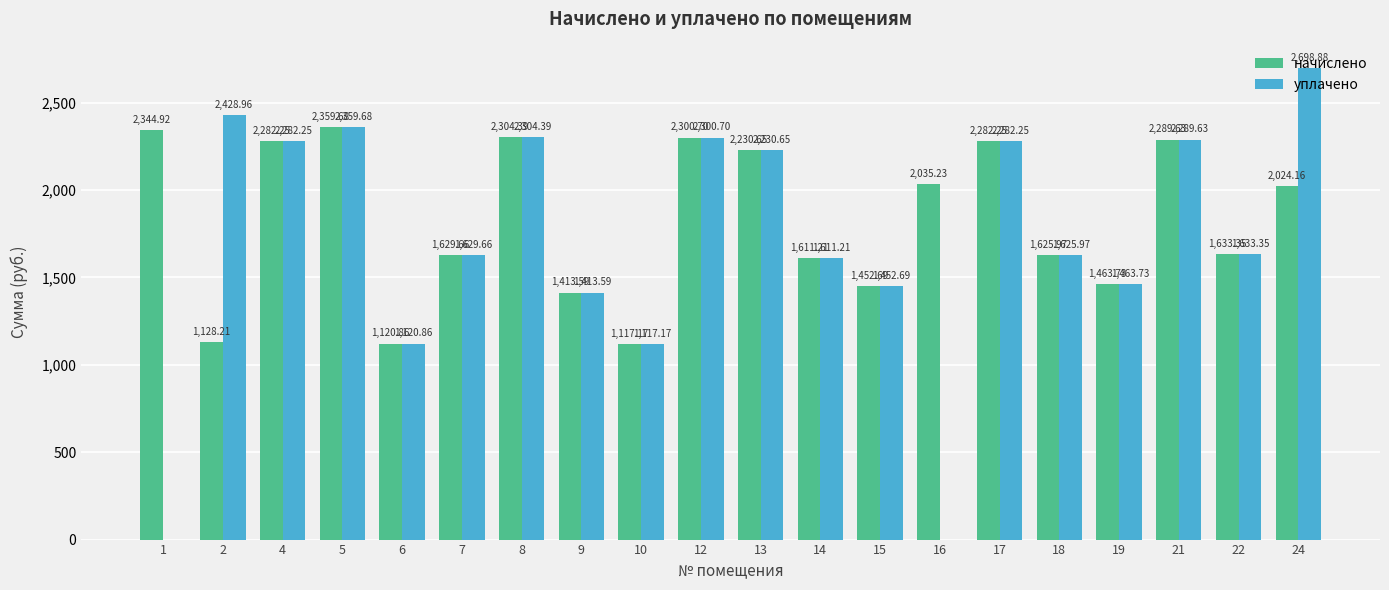

What is the maximum value for начислено?

2359.7